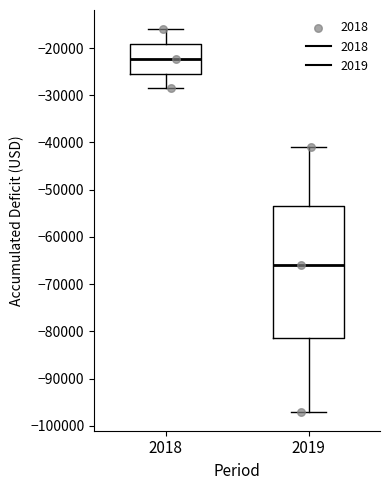

Which box's median line is the lowest?

2019